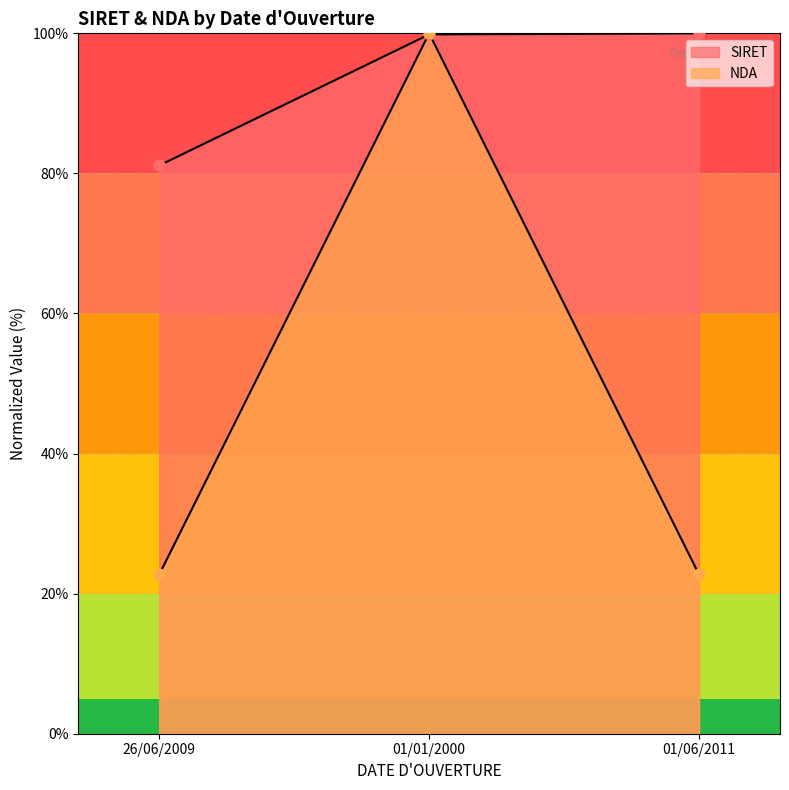

At which category is the sum across all series the highest?

01/01/2000